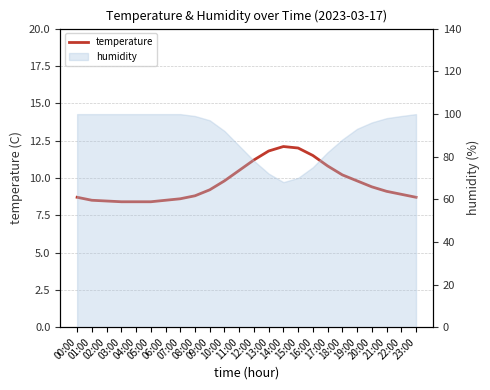

What is the minimum value shown in the chart?

8.4